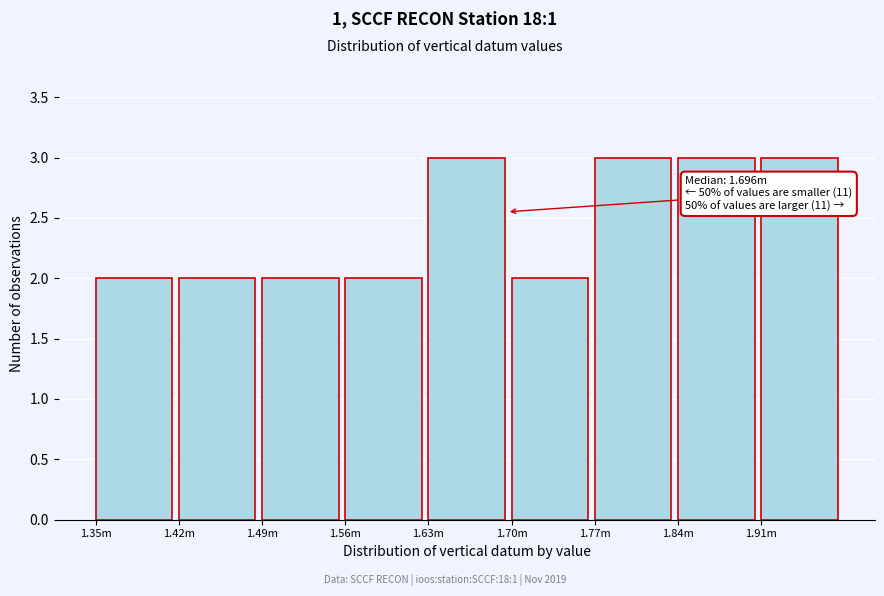

Reading right to left, what are all the values shown in this chart?

3	3	3	2	3	2	2	2	2